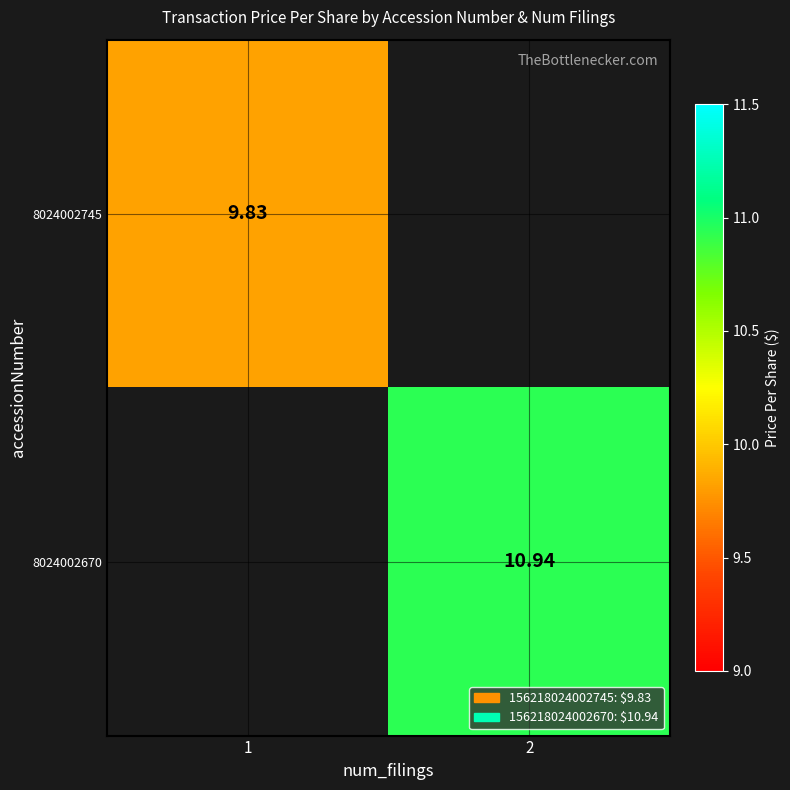

How many series are shown in this chart?

2